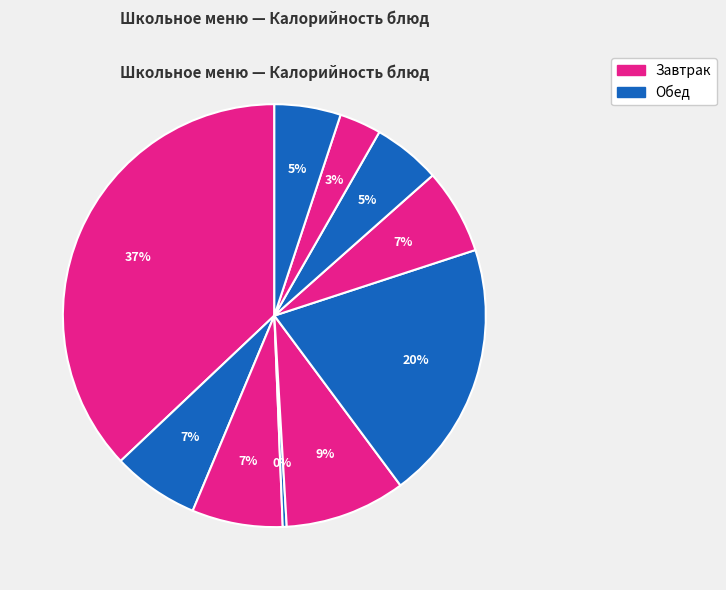

Which category has the biggest portion of the pie?

фрикадельки с гречн.кашей